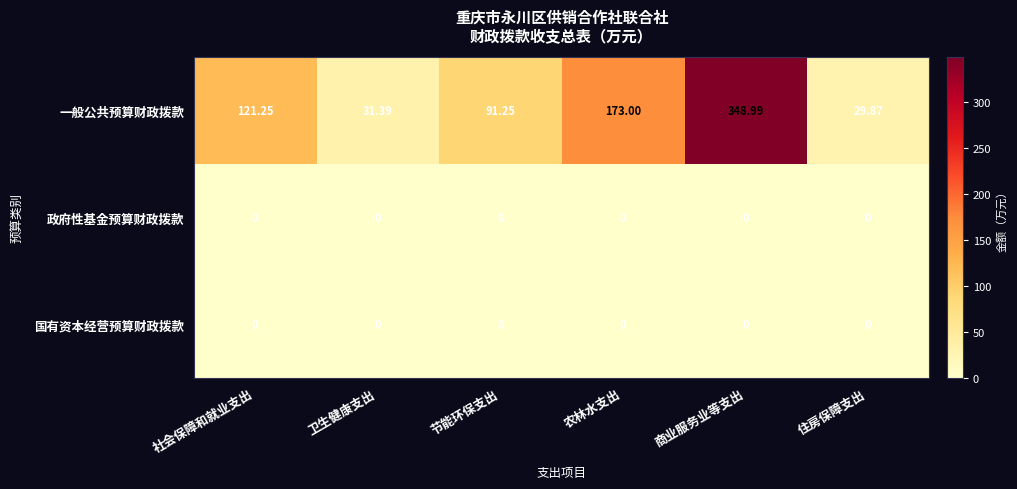

Which category has the highest value across all series?

商业服务业等支出